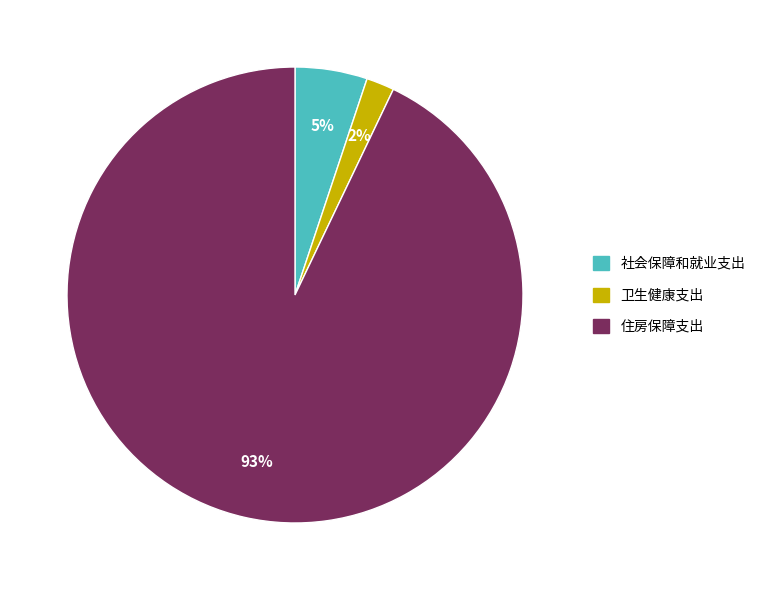

Which slice represents more than half of the pie?

住房保障支出